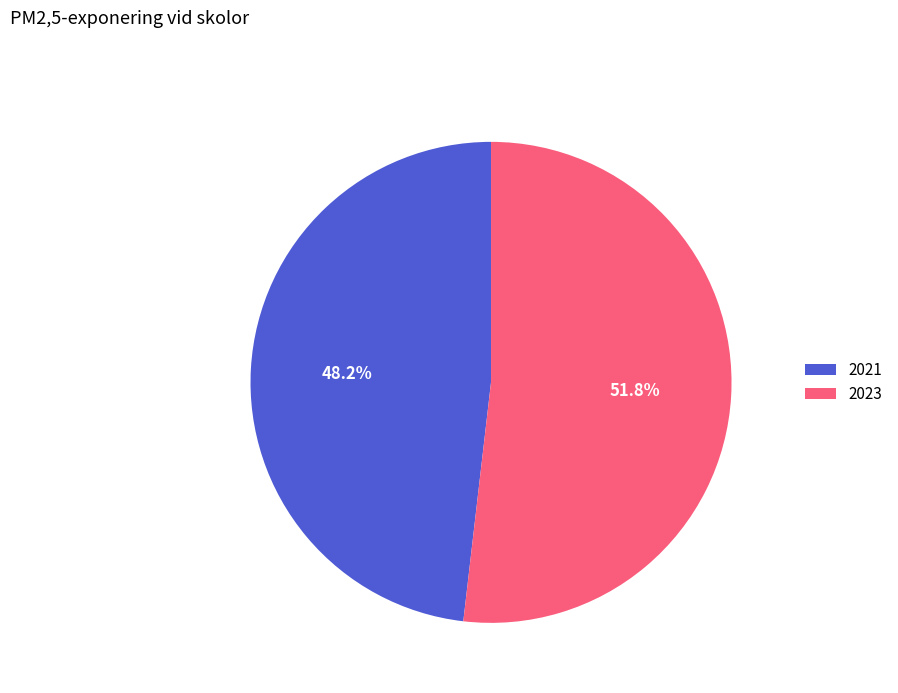

Rank the categories by value from lowest to highest.

2021, 2023